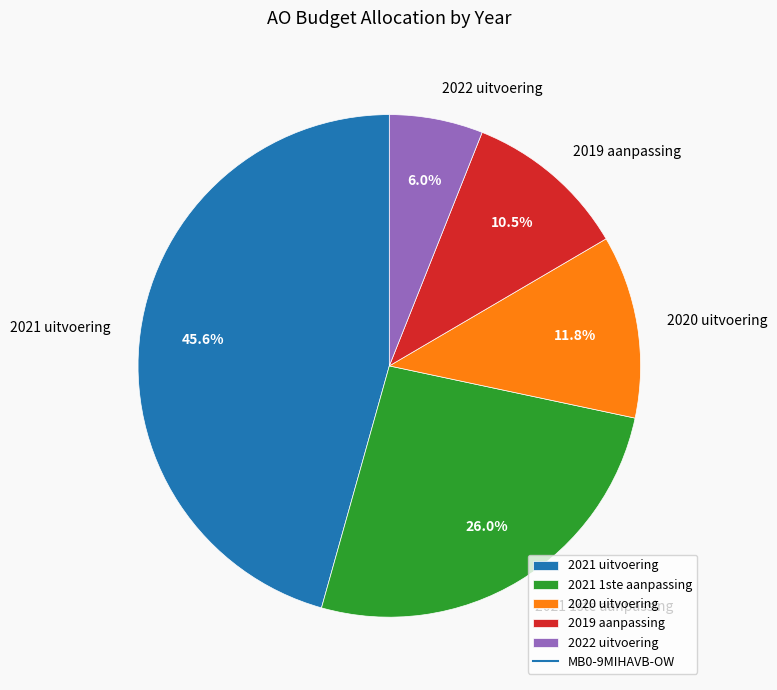

To the nearest percent, what is the average slice percentage?

20%